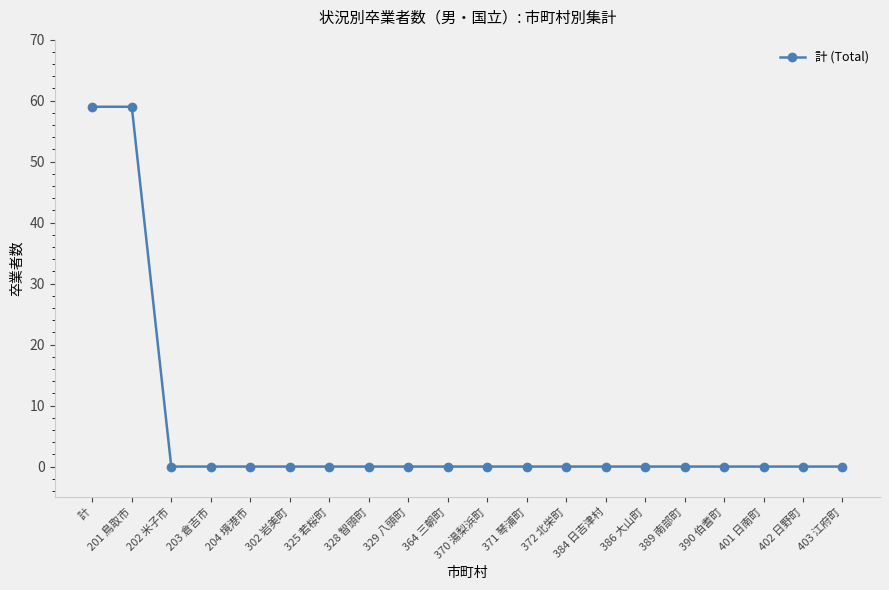

What is the difference between the maximum and minimum values?

59